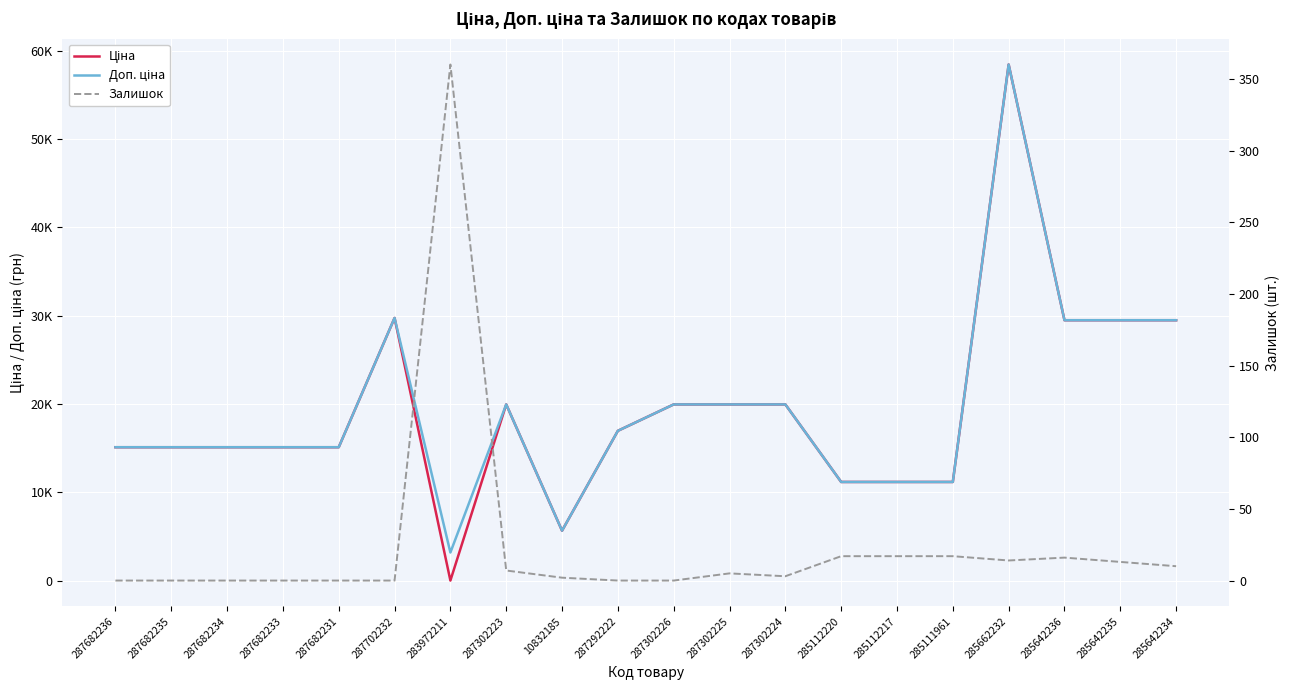

Is this an area chart (filled region under the line)?

No